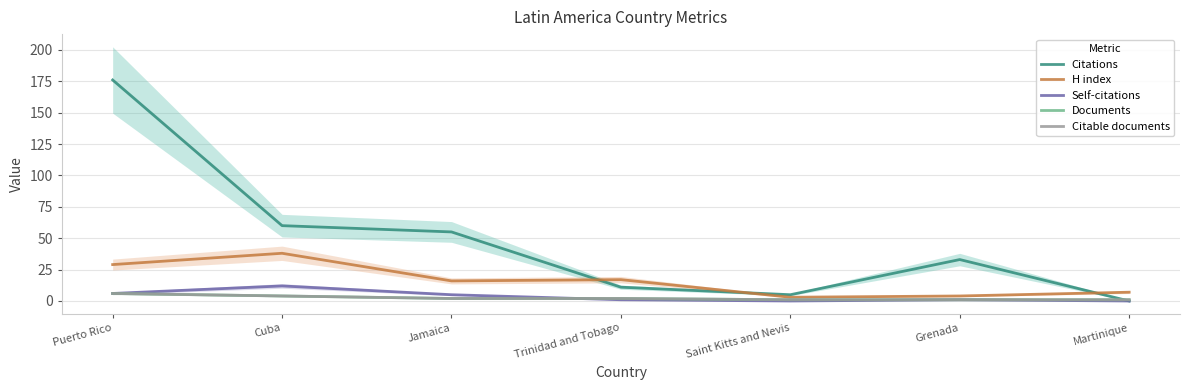

Which label corresponds to the smallest value in the chart?

Martinique